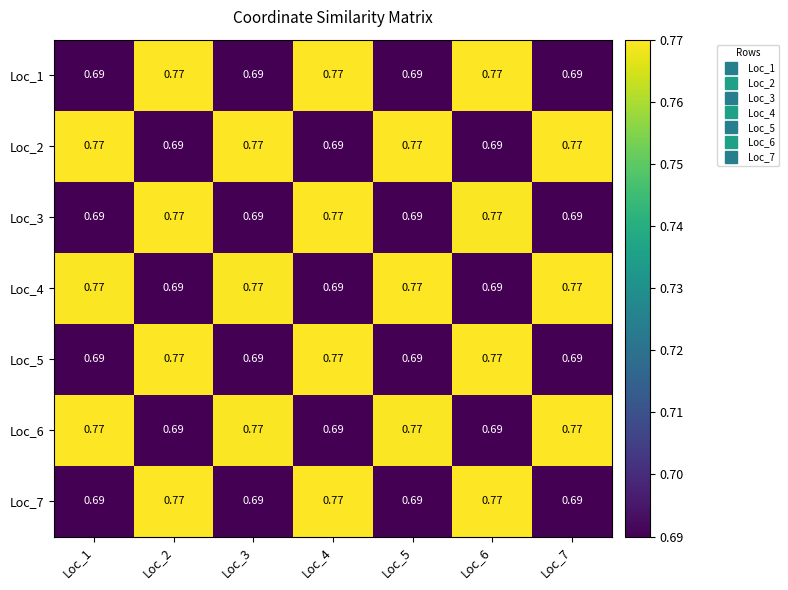

How many categories are shown in the chart?

7